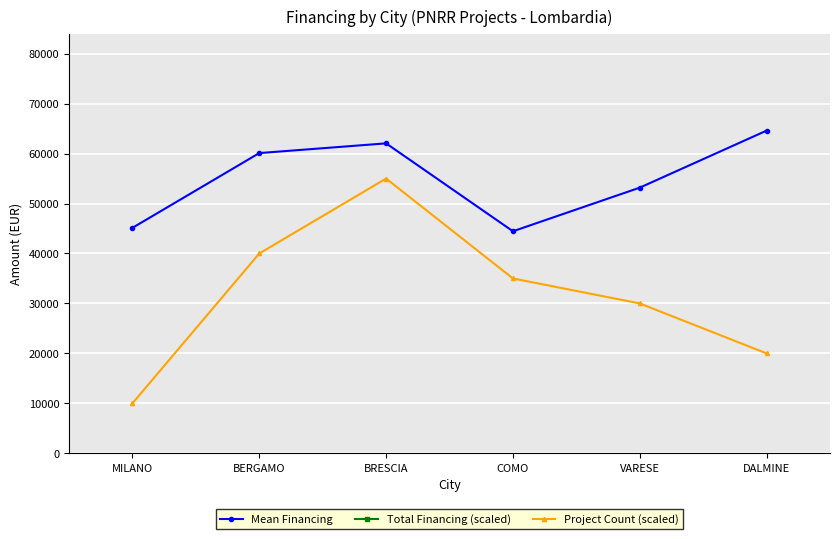

Where does the Total Financing (scaled) series first go above 301989682?

BERGAMO